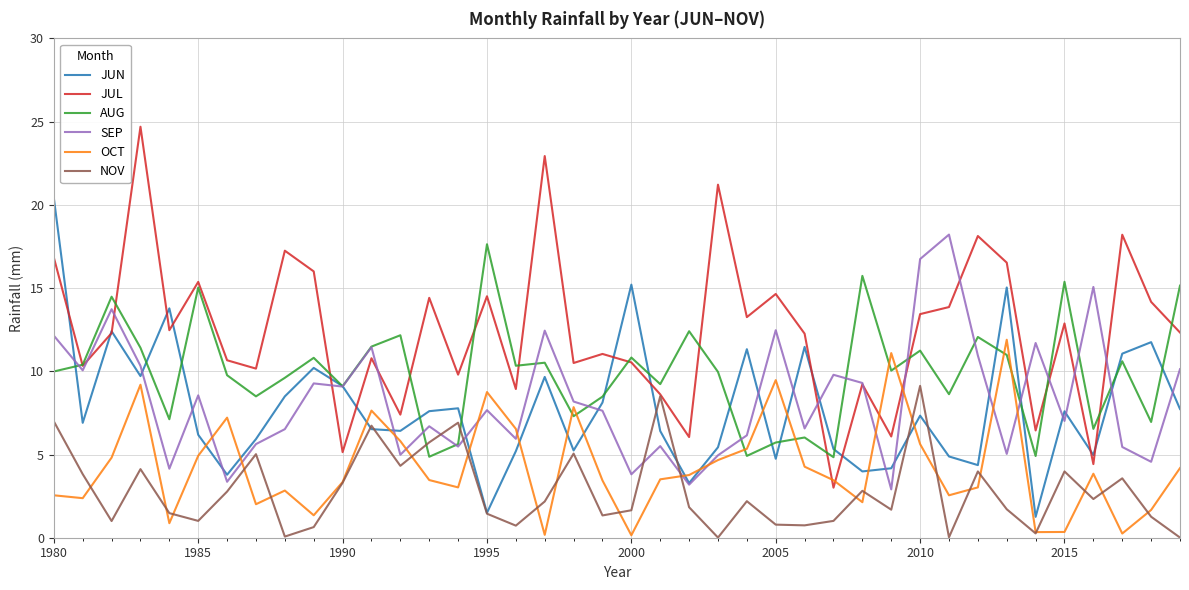

Count the number of categories in the chart.

40